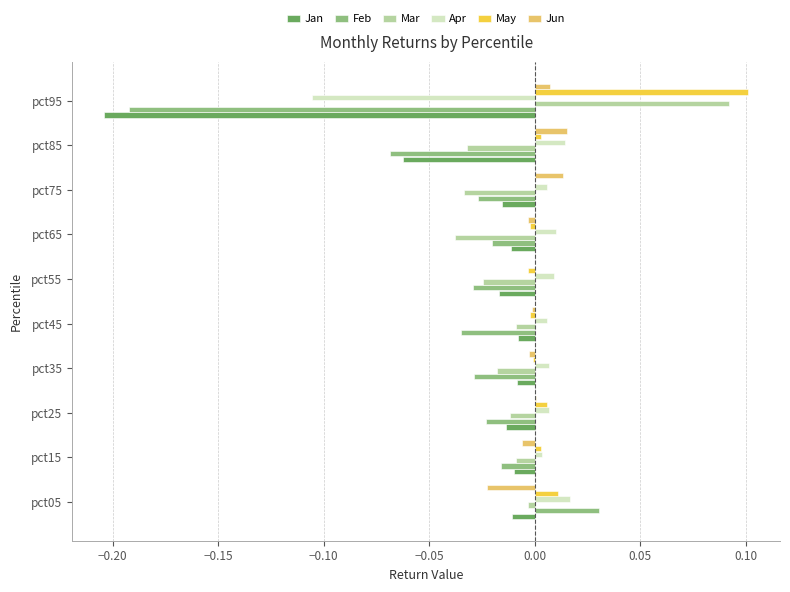

Which series changed the most between pct55 and pct85?

Jan